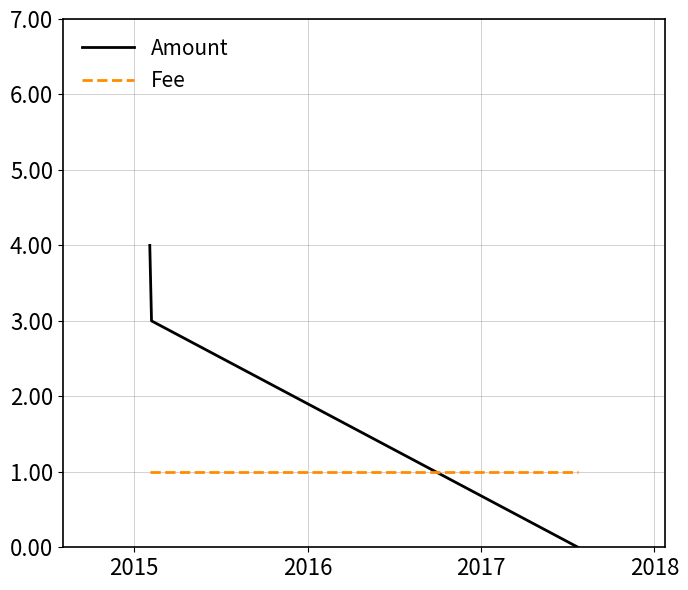

How many values in the Amount series are below 3?

1